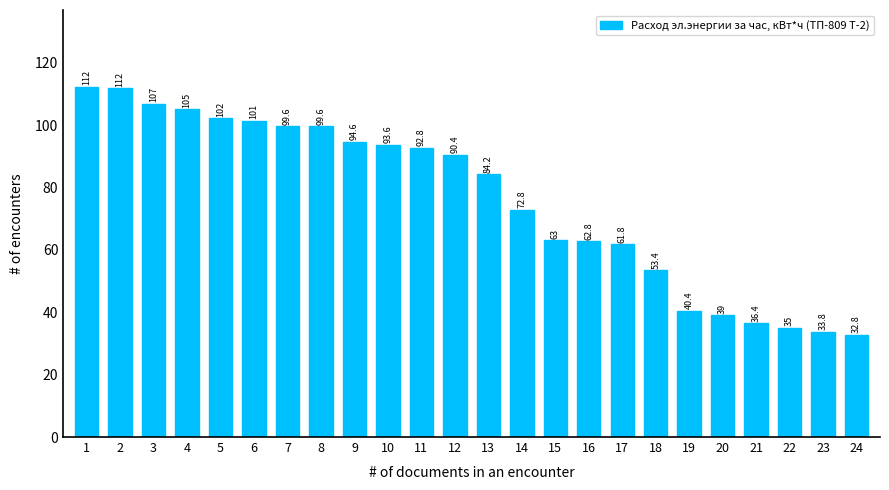

Reading left to right, list all the values displayed in this chart.

1=112.2	2=111.8	3=106.8	4=105.0	5=102.2	6=101.4	7=99.6	8=99.6	9=94.6	10=93.6	11=92.8	12=90.4	13=84.2	14=72.8	15=63.0	16=62.8	17=61.8	18=53.4	19=40.4	20=39.0	21=36.4	22=35.0	23=33.8	24=32.8